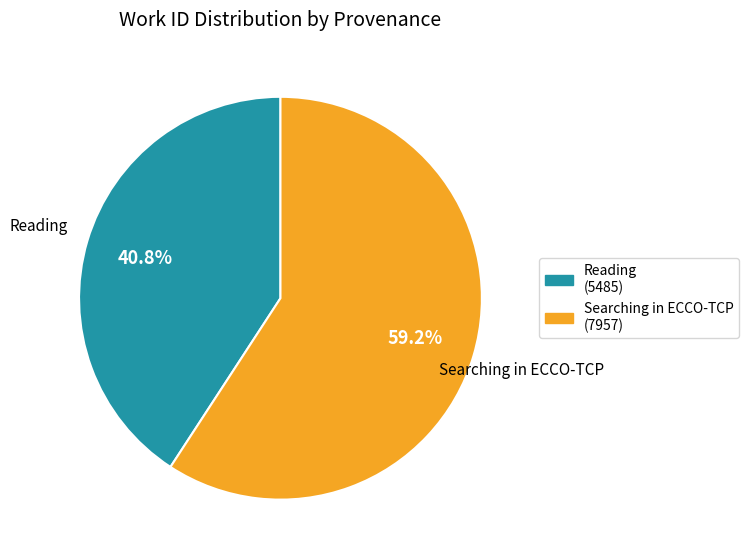

True or false: Reading accounts for 41% of the total.

True